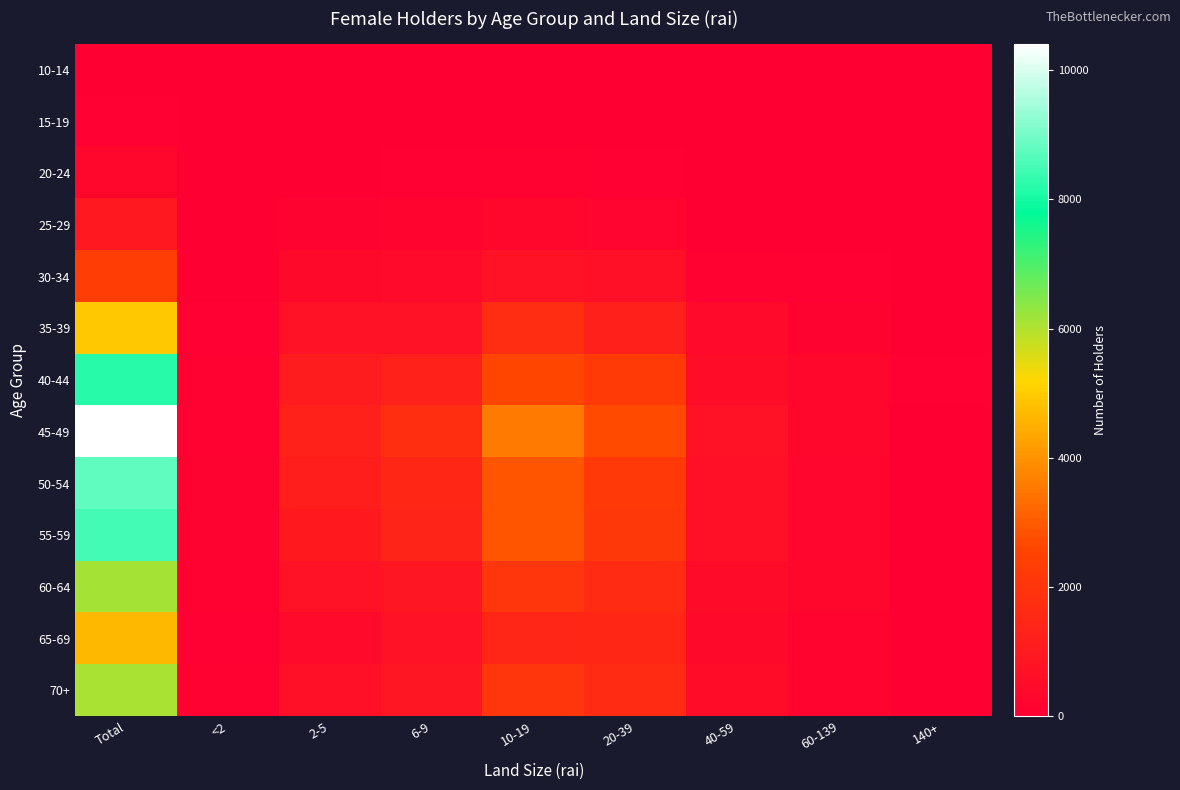

Between <2 and 10-19, which series saw the biggest shift?

45-49